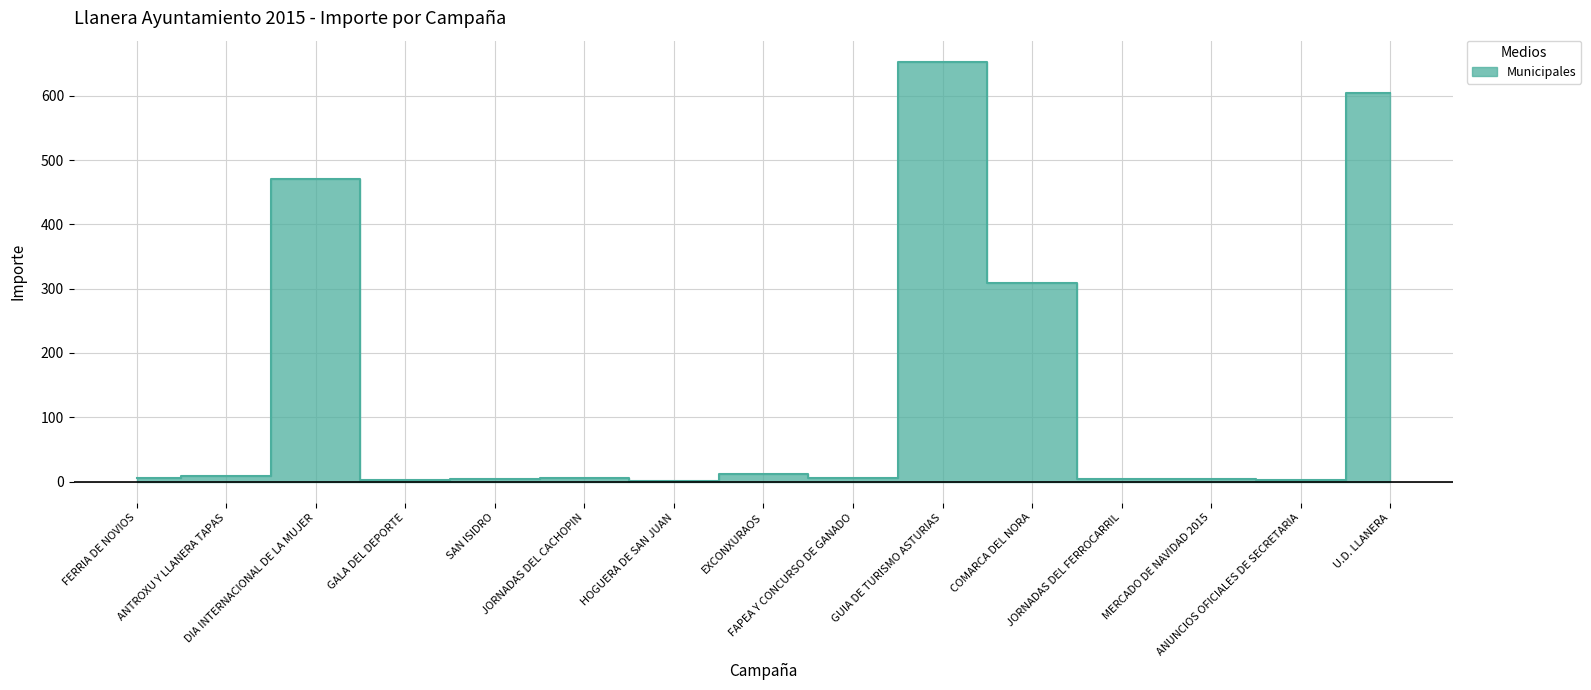

Between COMARCA DEL NORA and JORNADAS DEL CACHOPIN, which is larger?

COMARCA DEL NORA